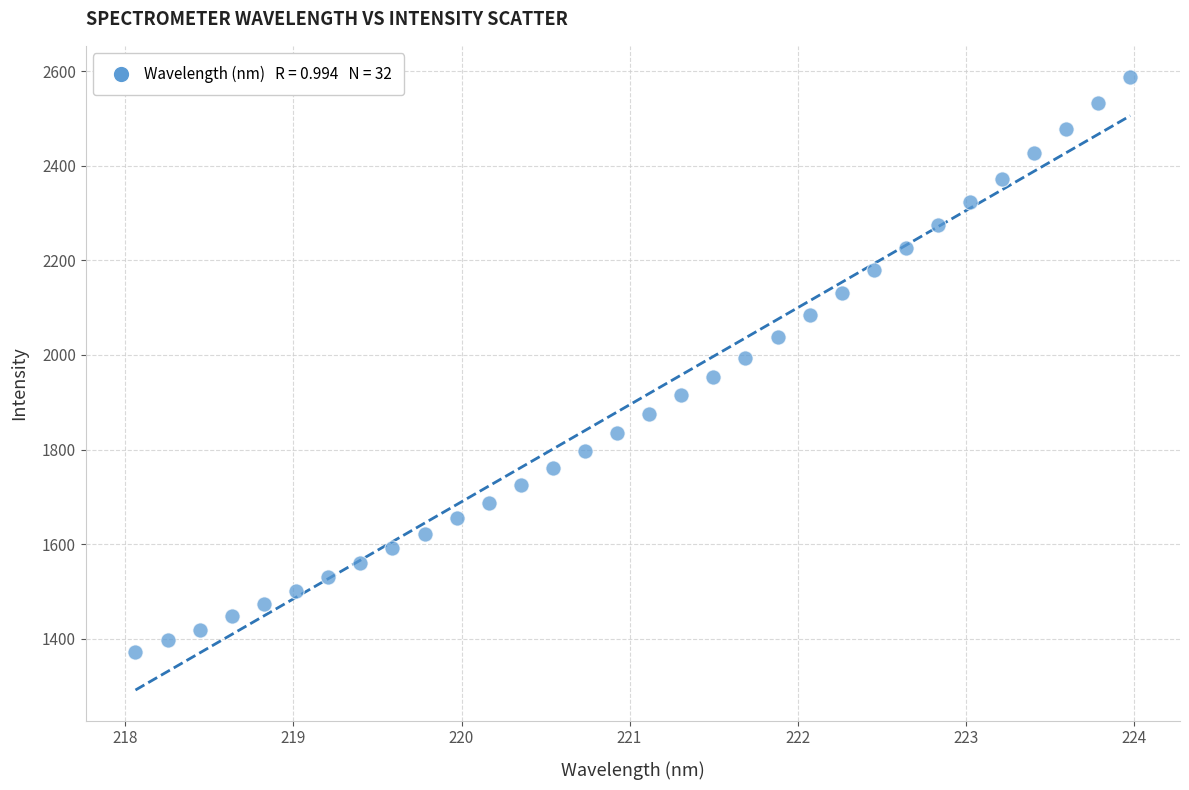

What is the range of Y values (max minus min)?

1217.4